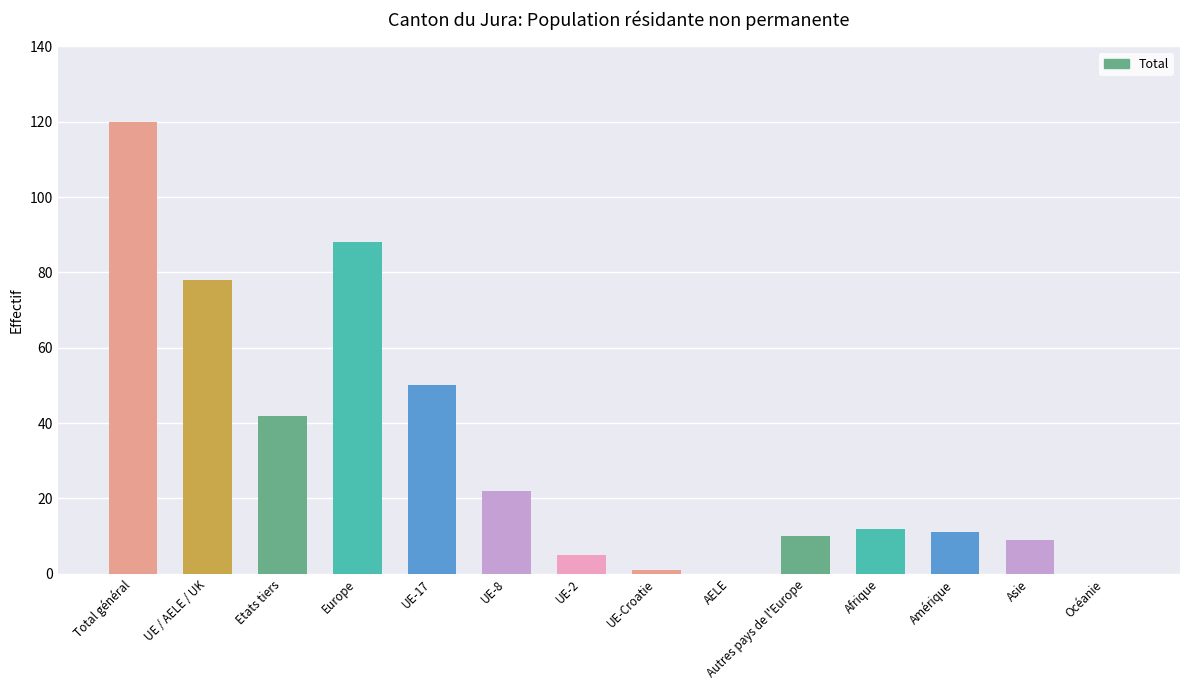

Reading right to left, extract all data points from this chart.

Océanie=0	Asie=9	Amérique=11	Afrique=12	Autres pays de l'Europe=10	AELE=0	UE-Croatie=1	UE-2=5	UE-8=22	UE-17=50	Europe=88	Etats tiers=42	UE / AELE / UK=78	Total général=120